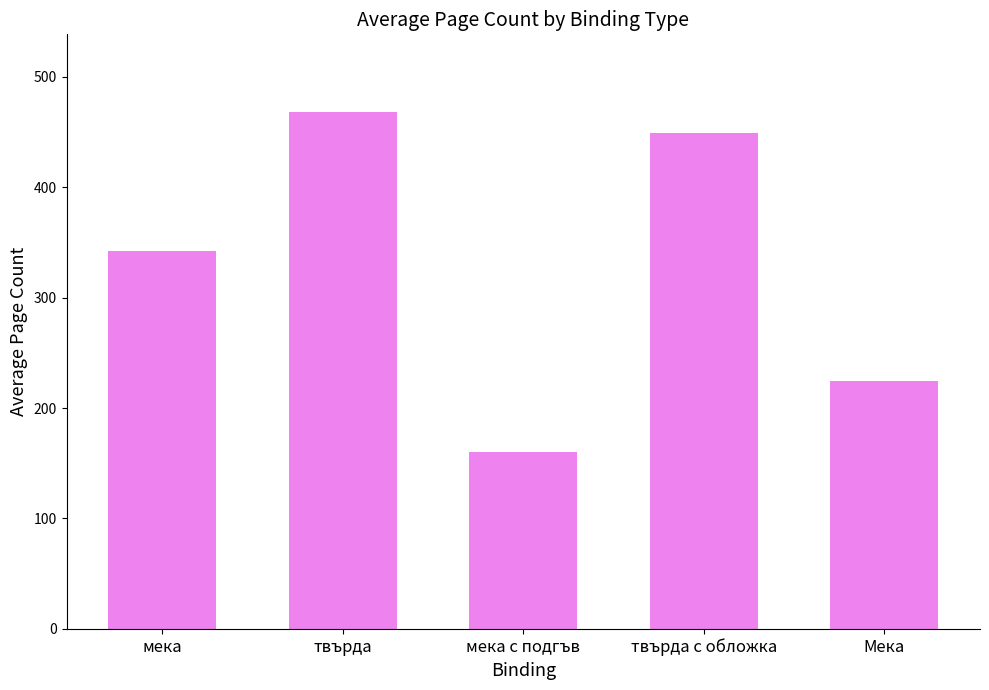

Which has a higher value, твърда с обложка or твърда?

твърда